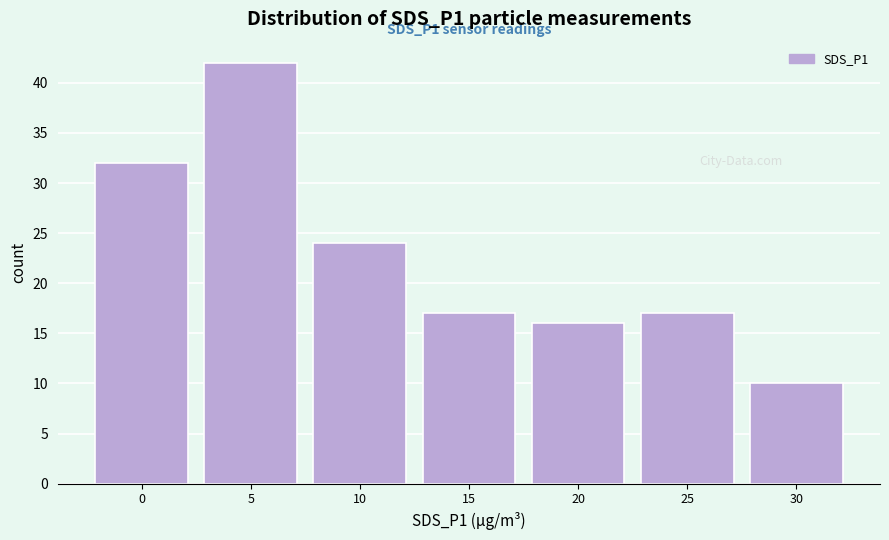

Reading left to right, transcribe all the data shown in this chart.

32	42	24	17	16	17	10